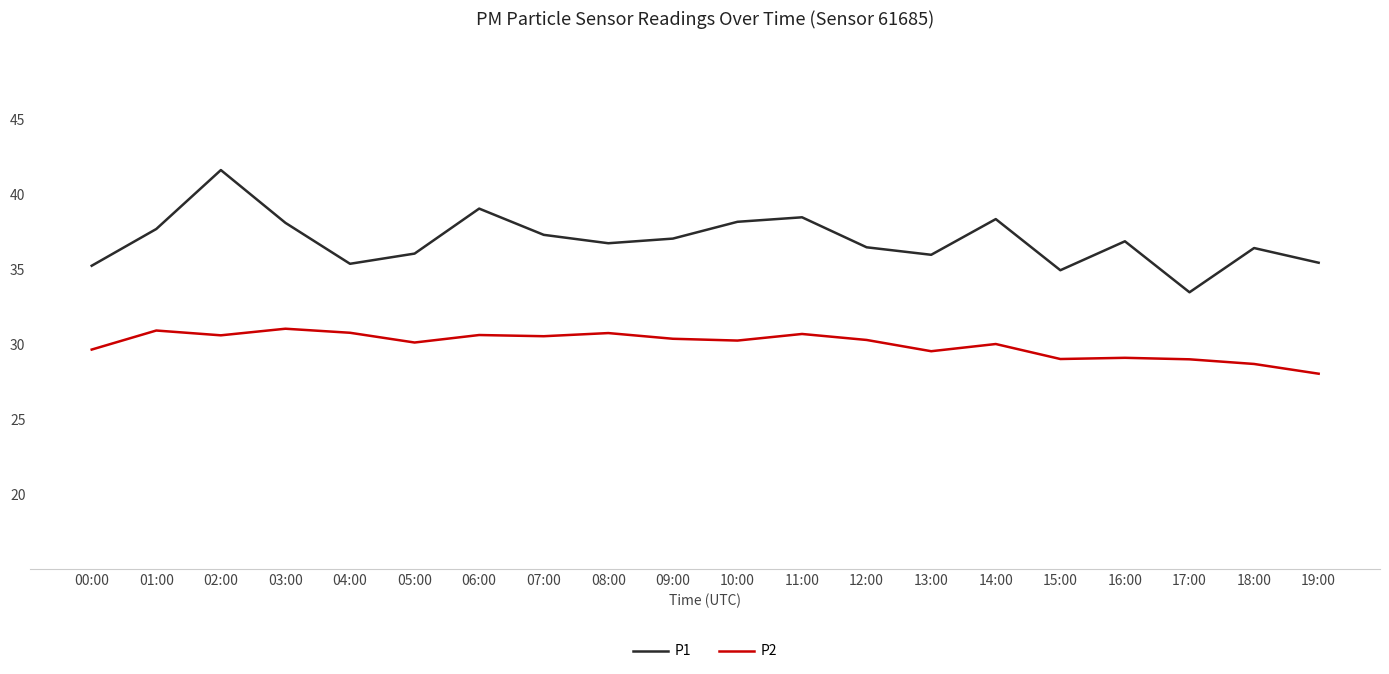

What value does the P2 series have at 13:00?

29.5